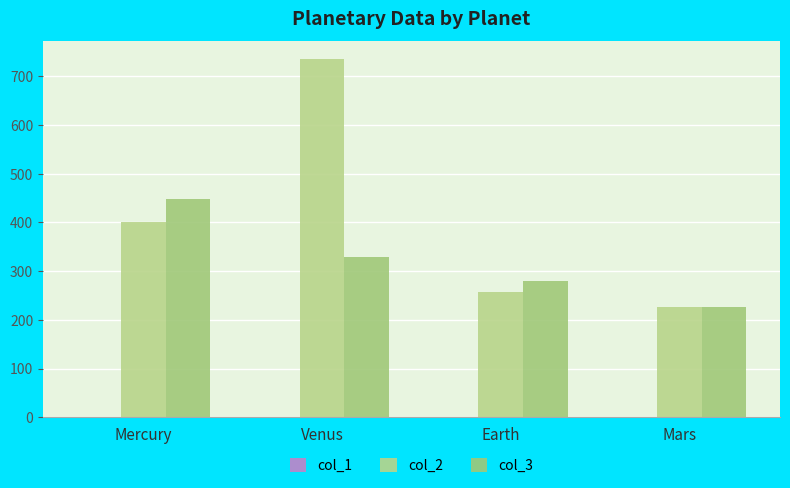

List the series in order of their overall mean, lowest first.

col_1, col_3, col_2